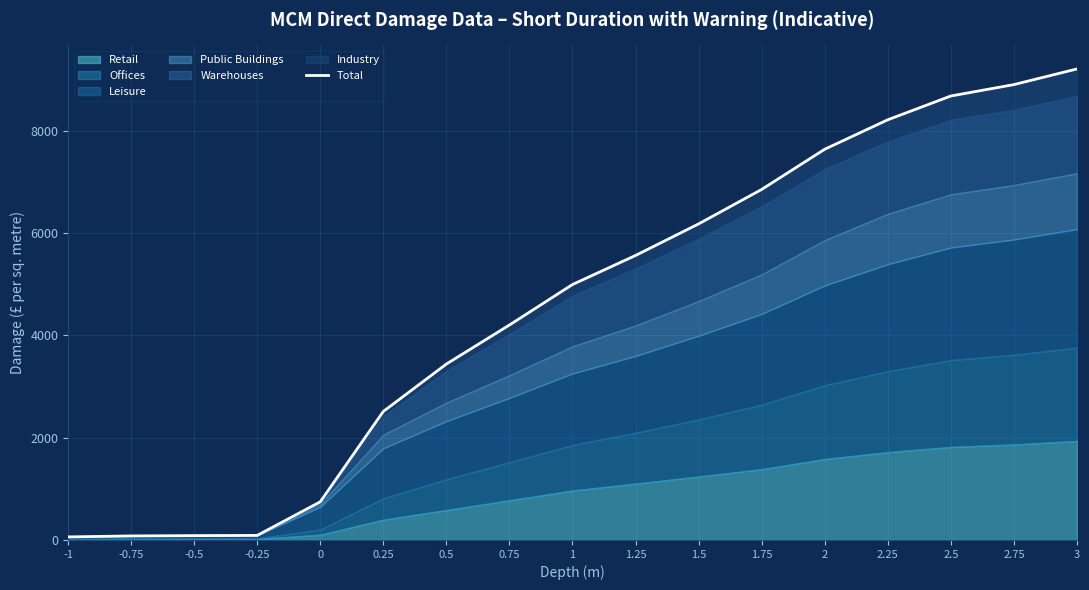

Reading left to right, transcribe all the data shown in this chart.

60	79	85	89	746	2513	3440	4203	4995	5563	6180	6854	7640	8216	8681	8904	9210